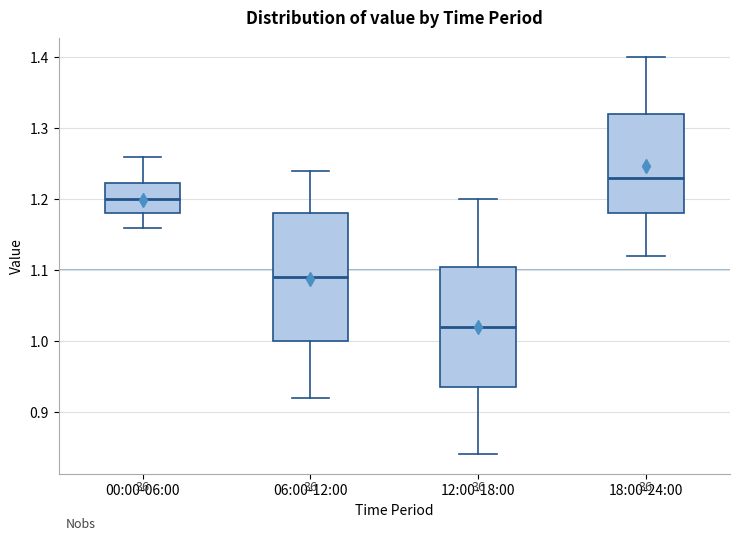

Where is the lower edge of the box for 18:00-24:00 on the y-axis? The values are not printed on the chart, so give them approximately, as read against the axis.

1.18